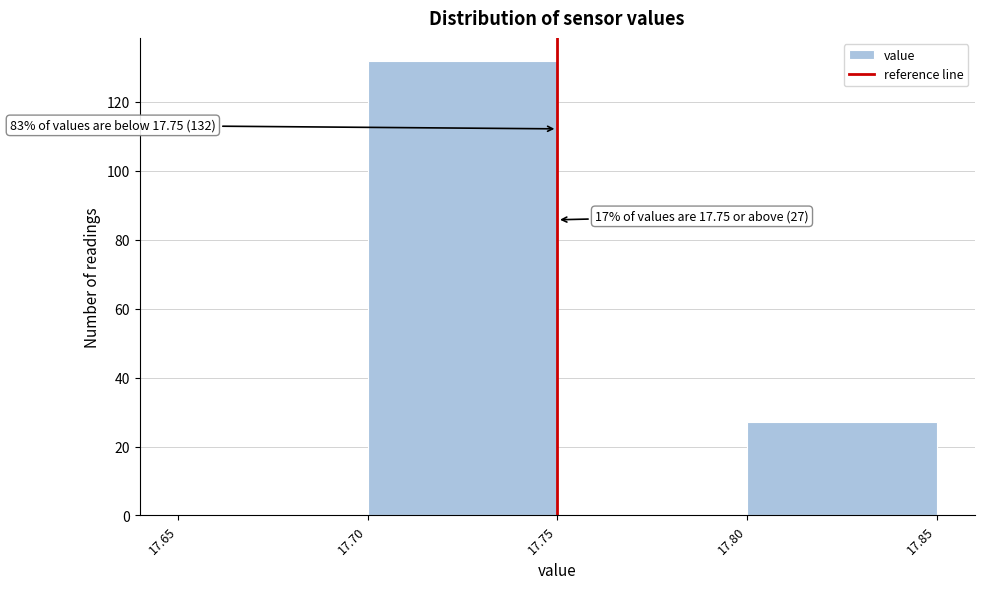

Over which range of the x-axis is the bar tallest?

17.70 to 17.75